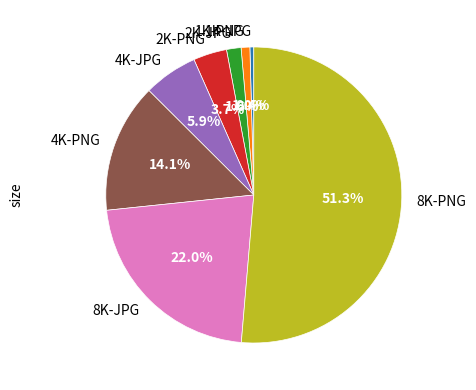

What percentage is the 4K-JPG slice, to the nearest percent?

6%